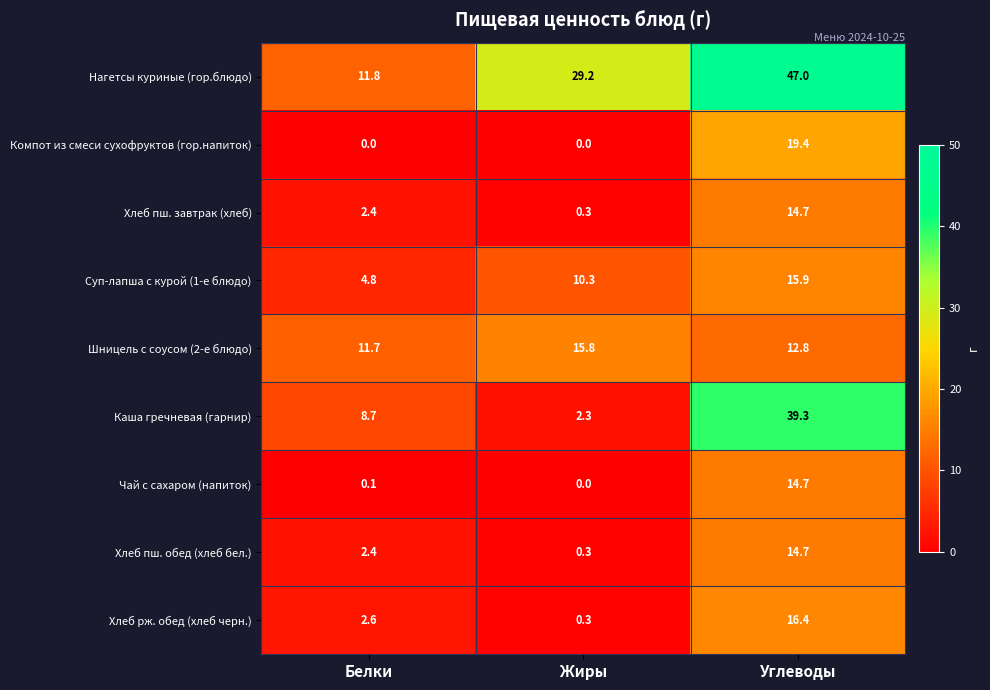

What is the total value across all series at Углеводы?

194.9